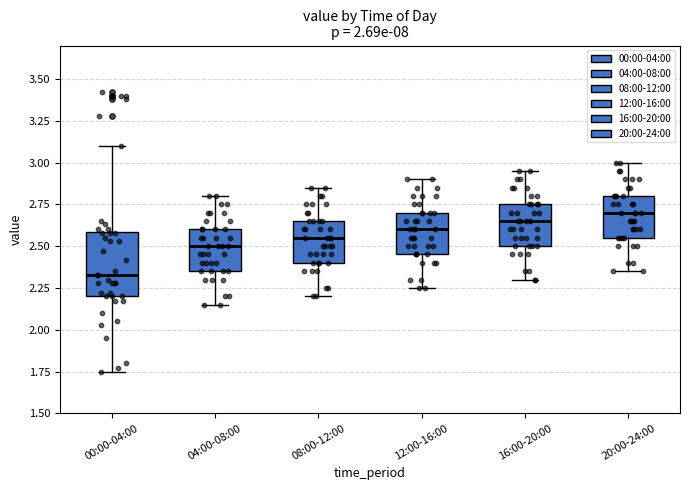

Which box's median line is the lowest?

00:00-04:00